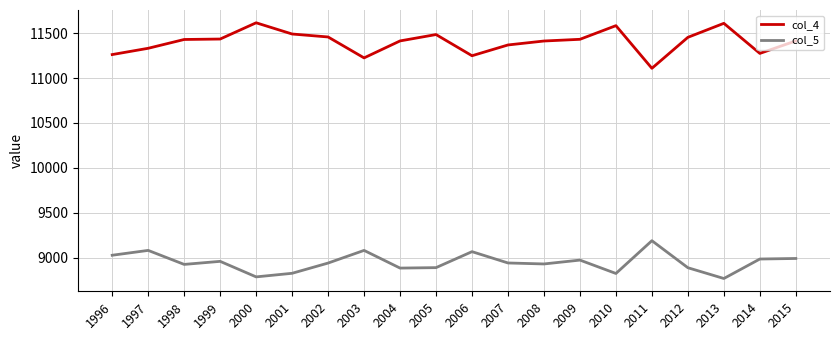

Rank the series at 2004 from highest to lowest value.

col_4, col_5